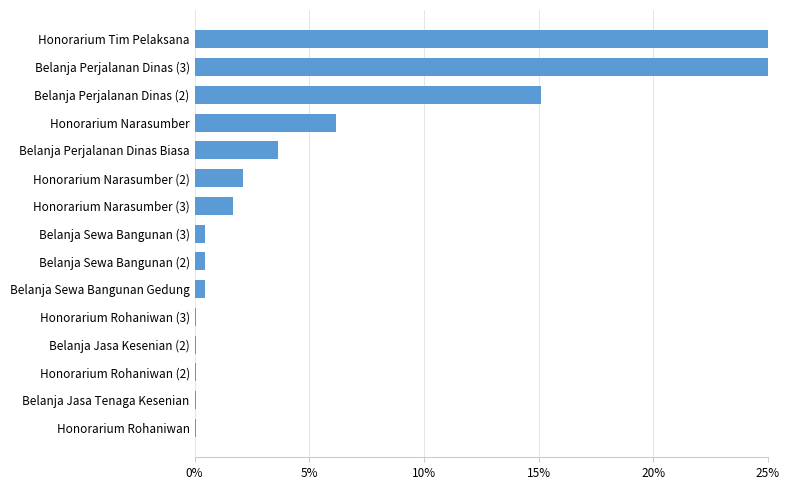

What is the average value?

0.1